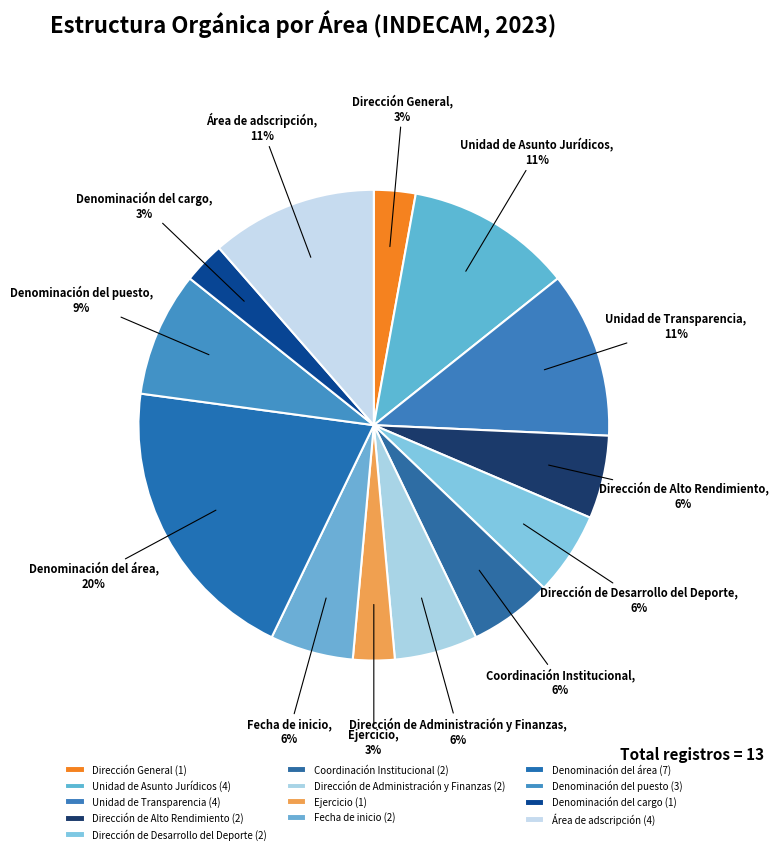

Do Dirección de Alto Rendimiento and Dirección de Administración y Finanzas together represent more than half of the pie?

No